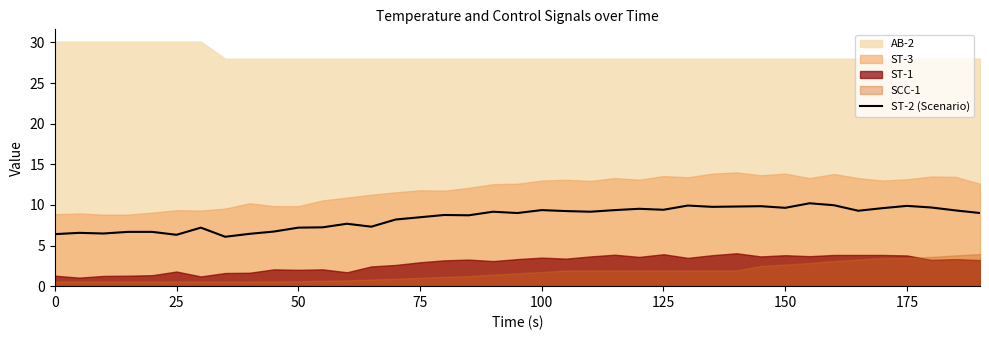

The value of ST-2 (Scenario) at 75 is 8.5. True or false?

True